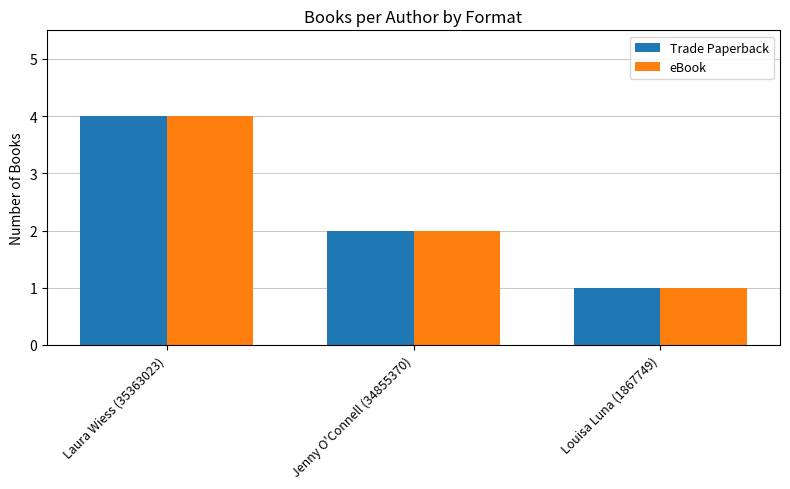

True or false: eBook has a value of 7 at Laura Wiess (35363023).

False